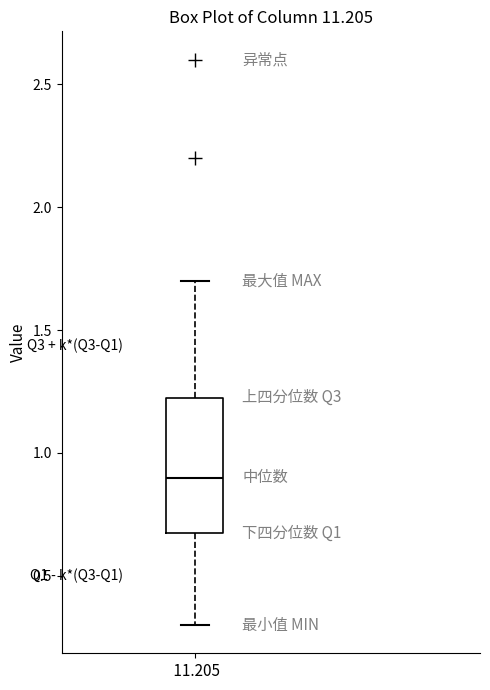

Read this box plot against the y-axis: the position of the median line, the range covered by the box, and the ends of both whiskers. The values are not printed on the chart, so give them approximately, as read against the axis.

median 0.90, box 0.70 to 1.25, whiskers 0.30 to 1.70